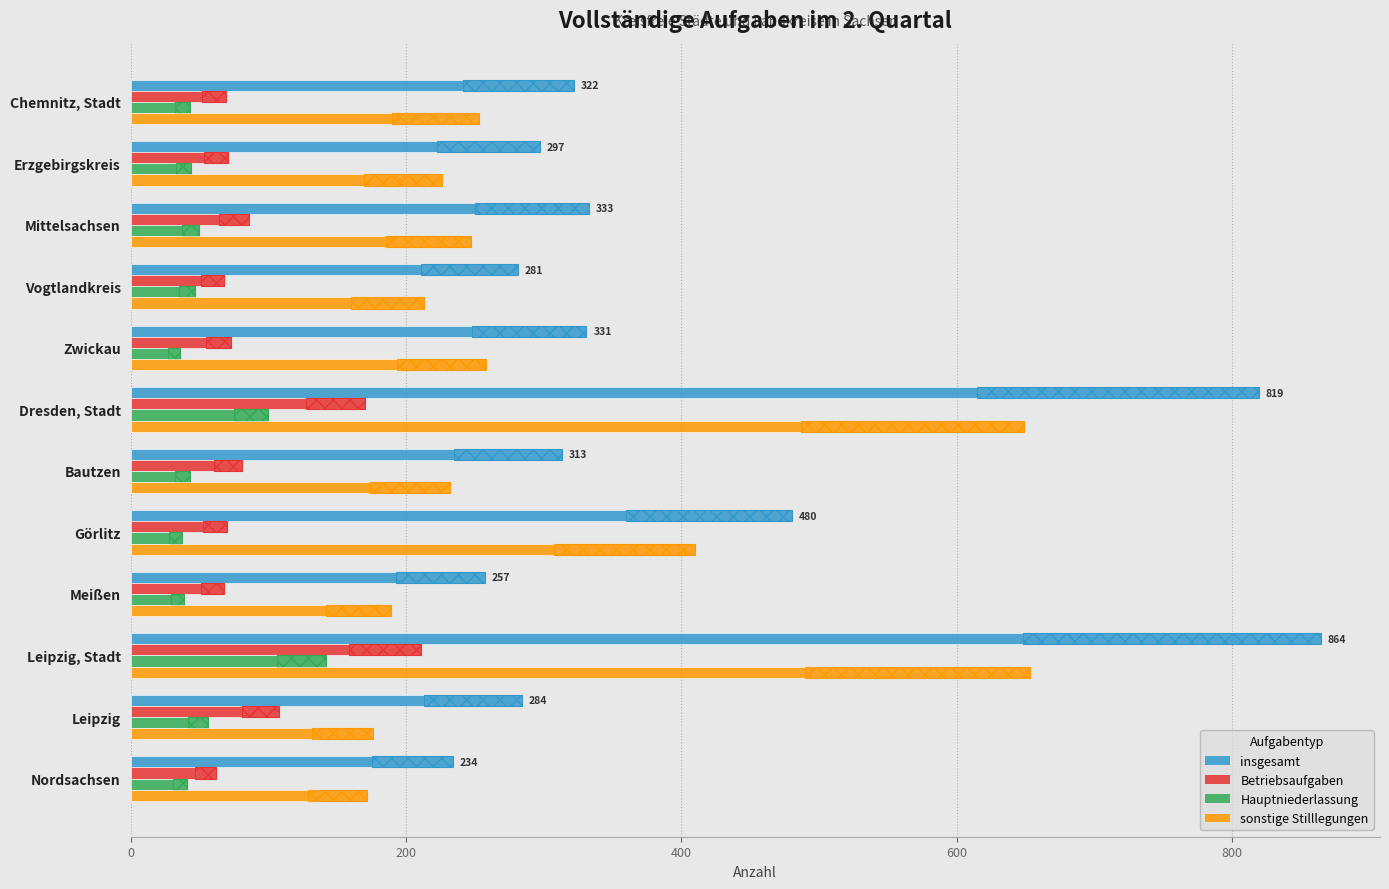

What is the average value of the Hauptniederlassung series?

56